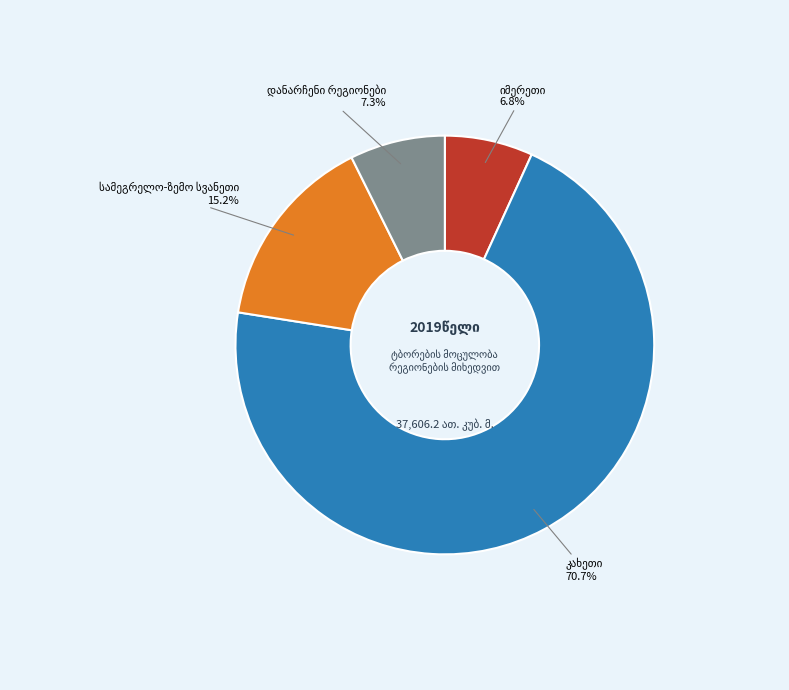

Is there a majority slice in this chart?

Yes